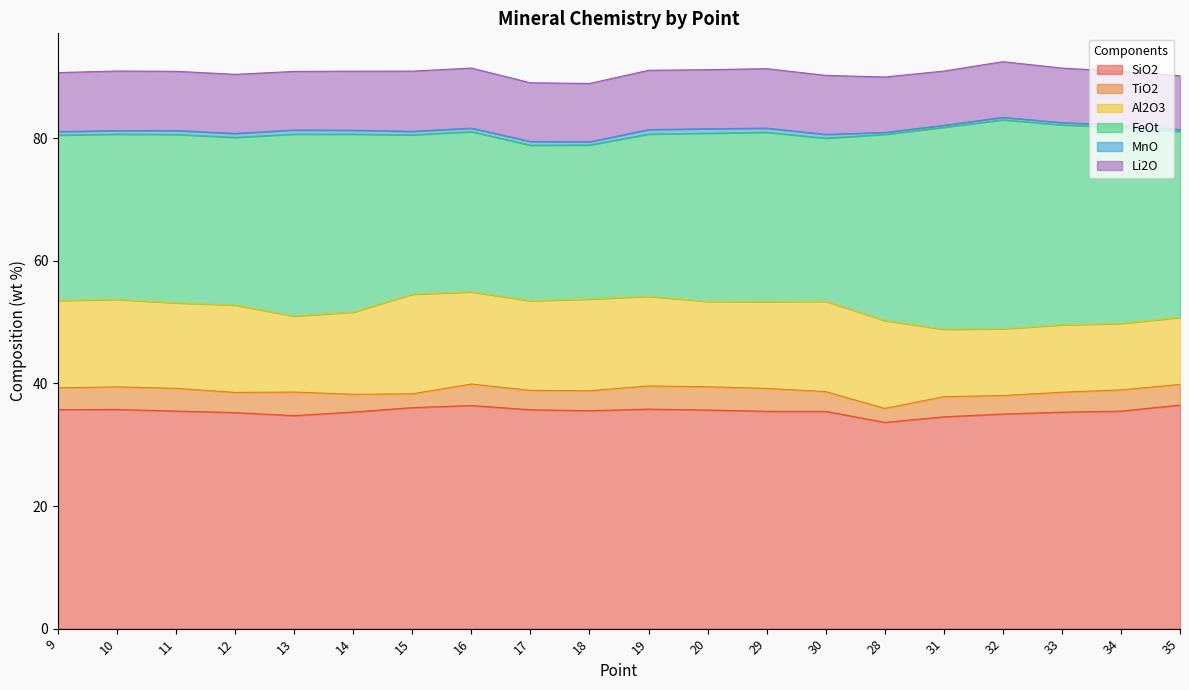

Read the SiO2 value at 34.

35.5